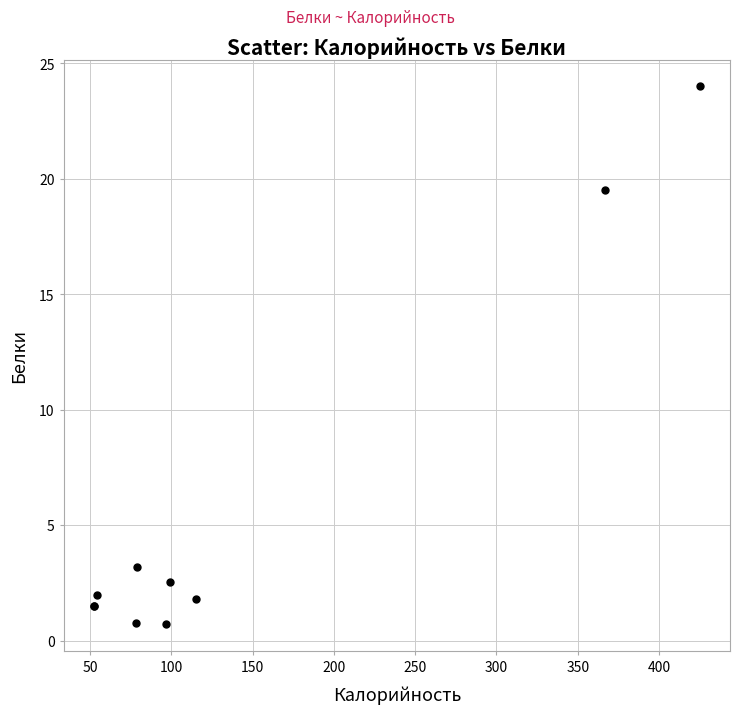

What Y value in the scatter plot is closest to 12?

19.5